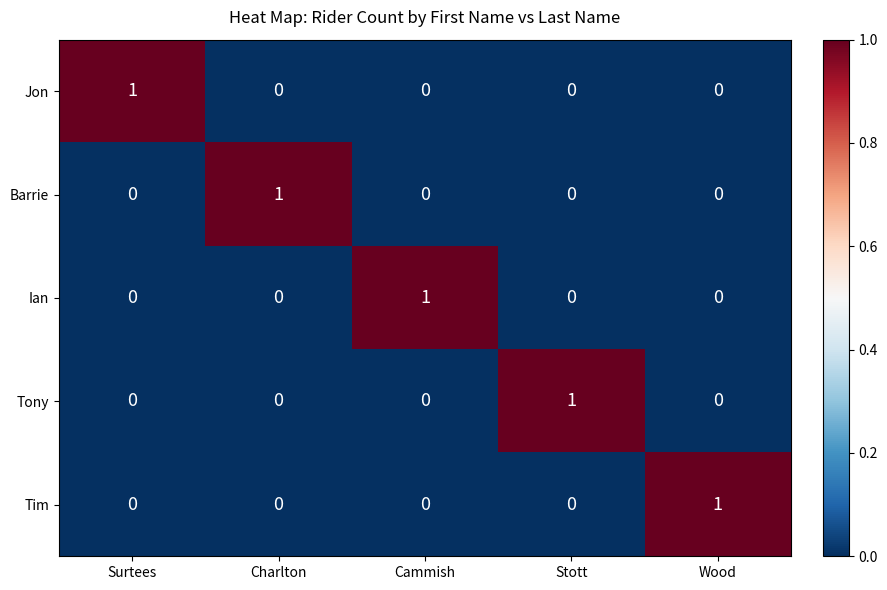

The value of Jon at Stott is 0. True or false?

True